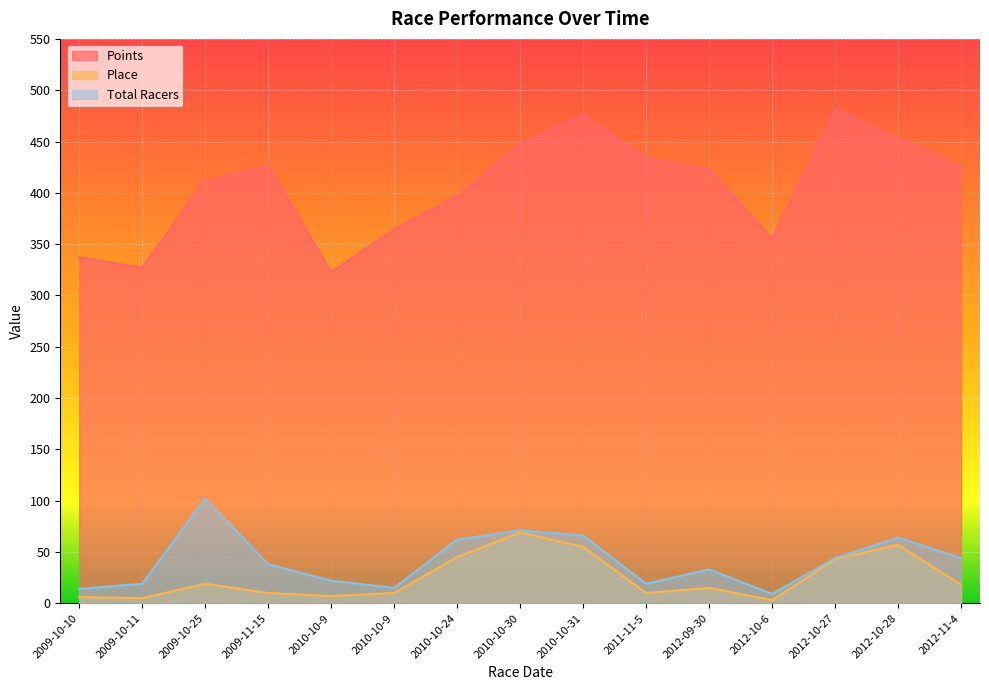

Between 2011-11-5 and 2012-10-6, which series saw the biggest shift?

Points